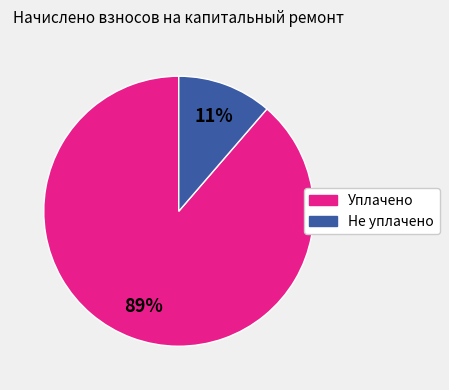

Does any single category account for the majority?

Yes